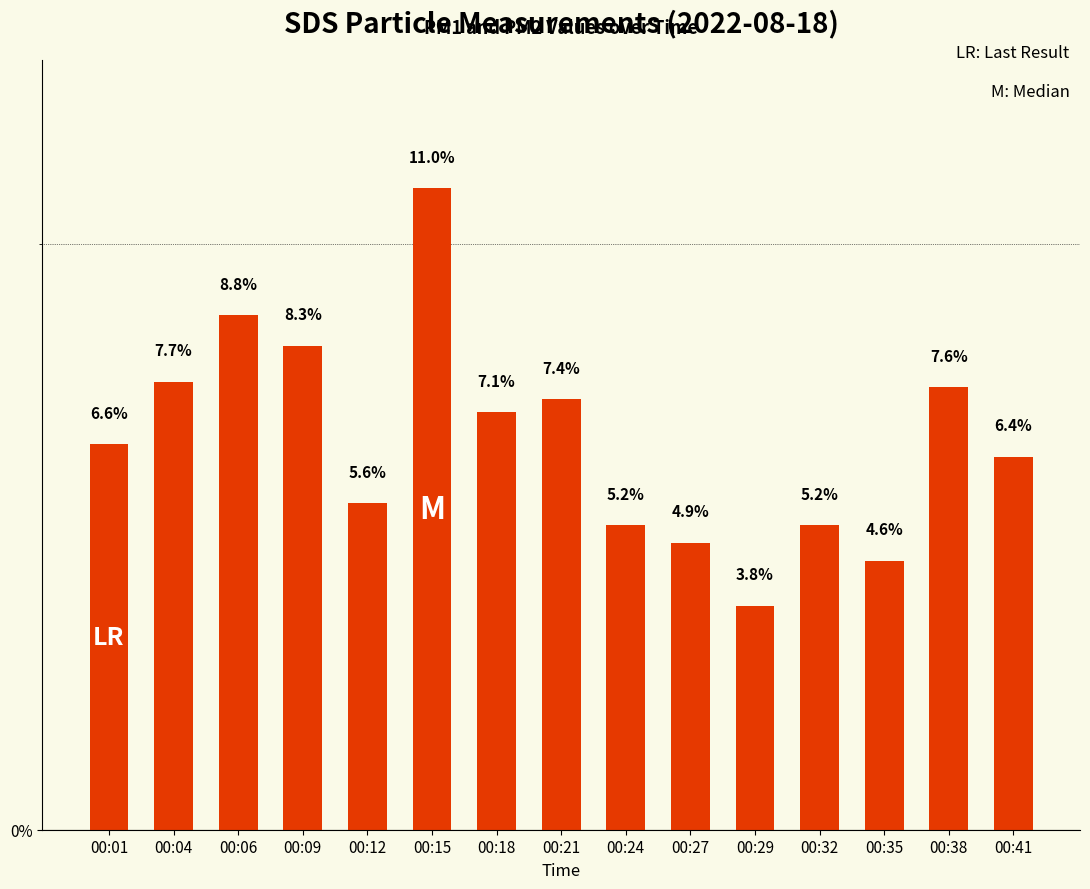

True or false: the data shows 10.8 at 00:38.

False